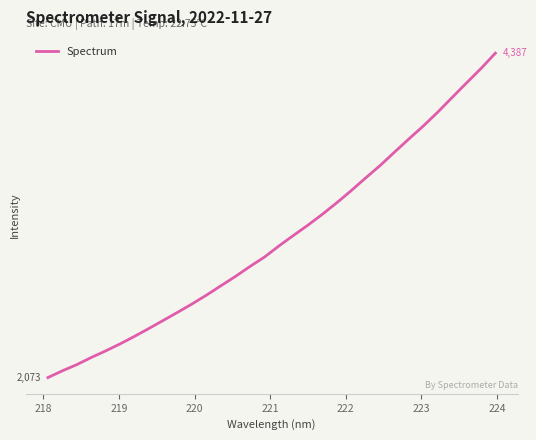

What is the maximum value shown in the chart?

4386.8